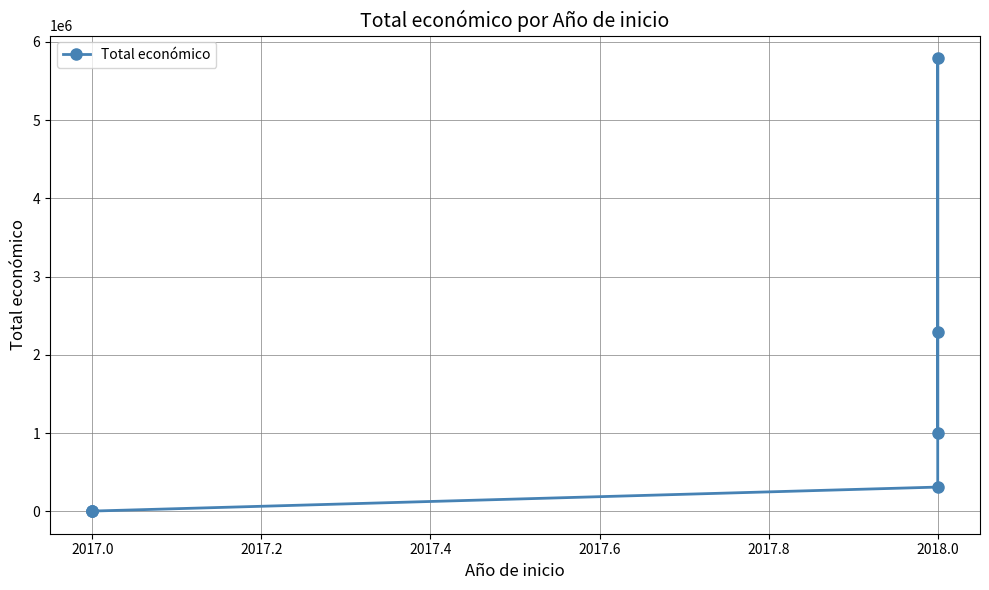

What is the value of the 7th point from the left?

999992